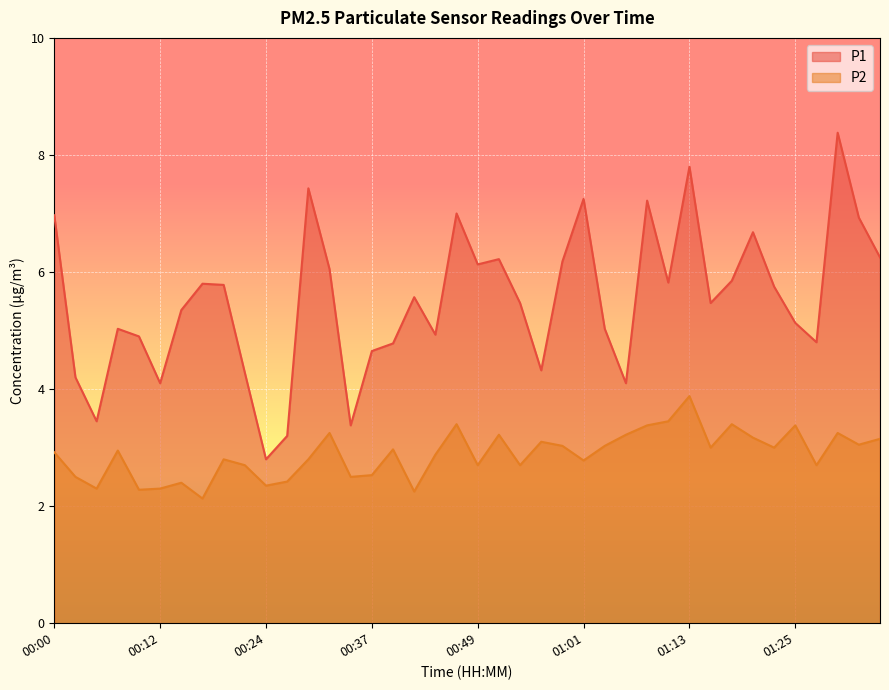

How many categories are shown in the chart?

40